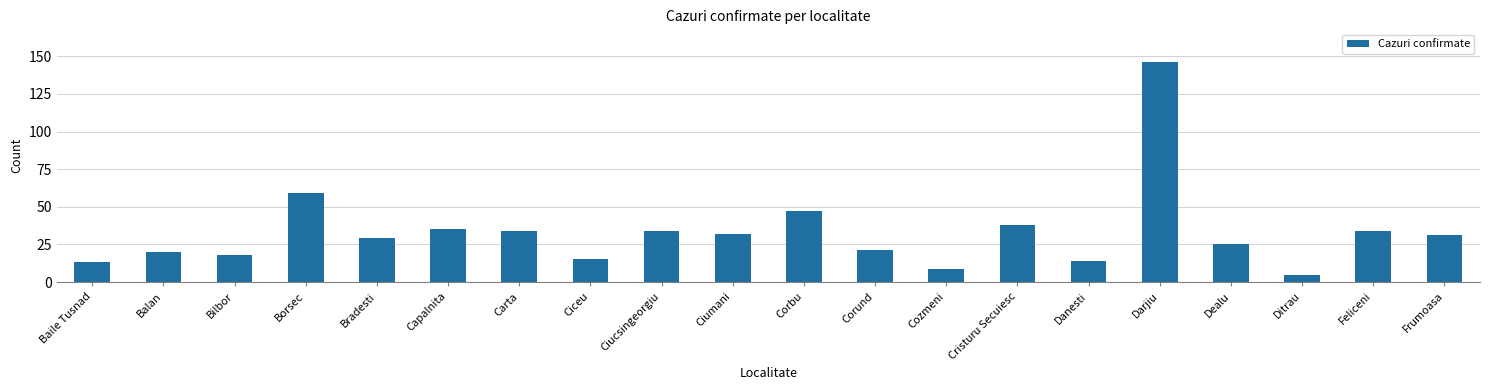

What is the difference between the values at Ciucsingeorgiu and Darjiu?

112